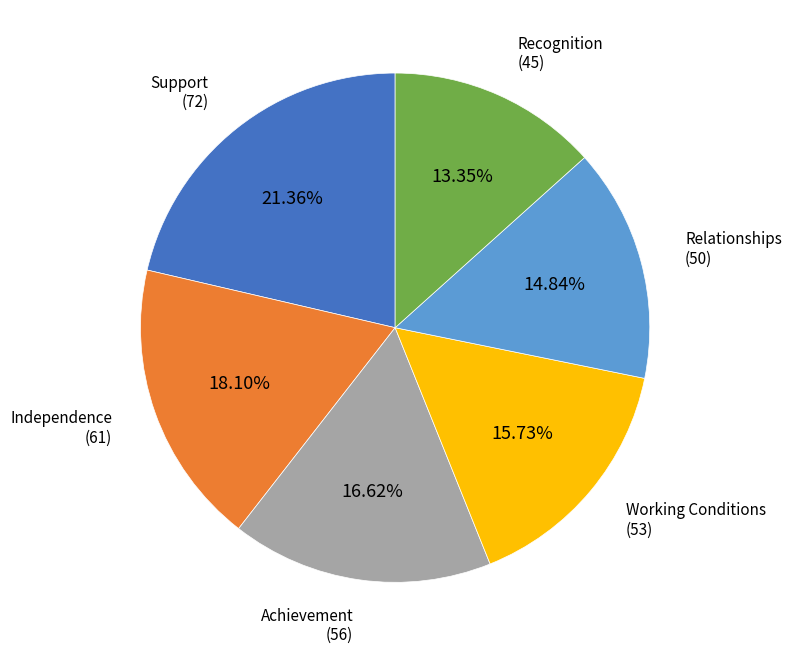

Is there a majority slice in this chart?

No